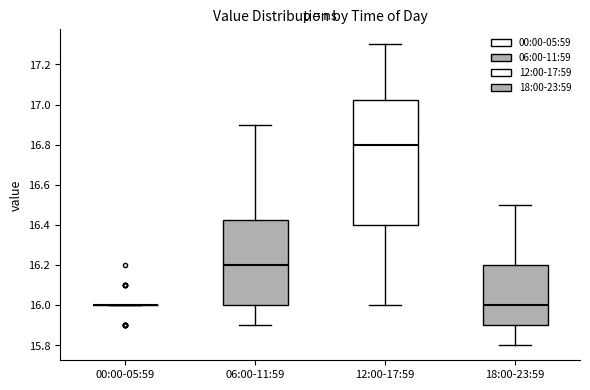

Reading left to right, transcribe this box plot: for each box, give where its median line is, the range the box spans, and where its two whiskers end, as read against the y-axis. The values are not printed on the chart, so give them approximately, as read against the axis.

00:00-05:59: box collapsed to a line at 16.00, whiskers 16.00 to 16.00
06:00-11:59: median 16.20, box 16.00 to 16.42, whiskers 15.90 to 16.90
12:00-17:59: median 16.80, box 16.40 to 17.02, whiskers 16.00 to 17.30
18:00-23:59: median 16.00, box 15.90 to 16.20, whiskers 15.80 to 16.50